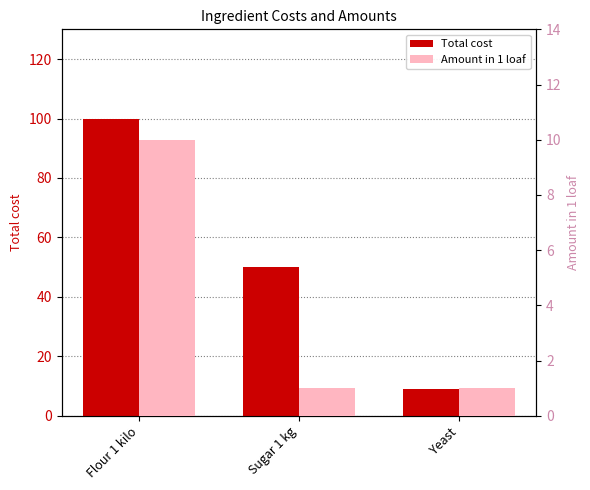

Reading left to right, list all the values displayed in this chart.

Total cost: 100	50	9
Amount in 1 loaf: 10	1	1